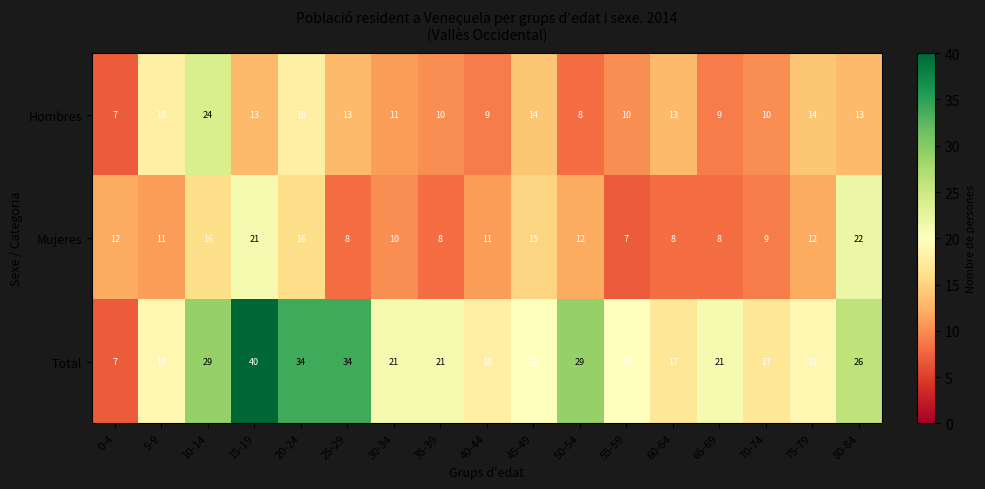

What is the average value of the Hombres series?

13